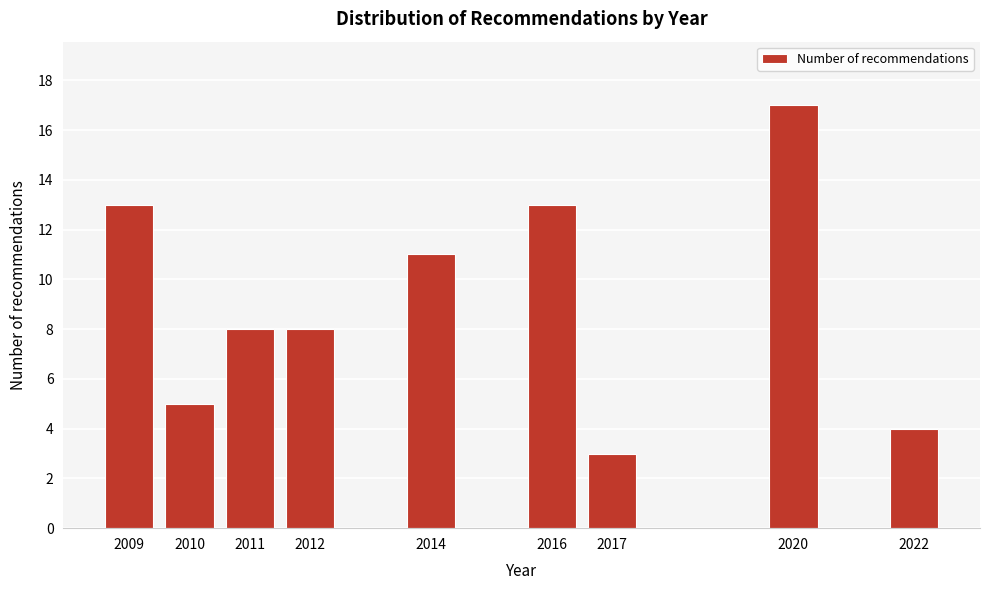

Reading right to left, what are all the values shown in this chart?

4	17	3	13	11	8	8	5	13